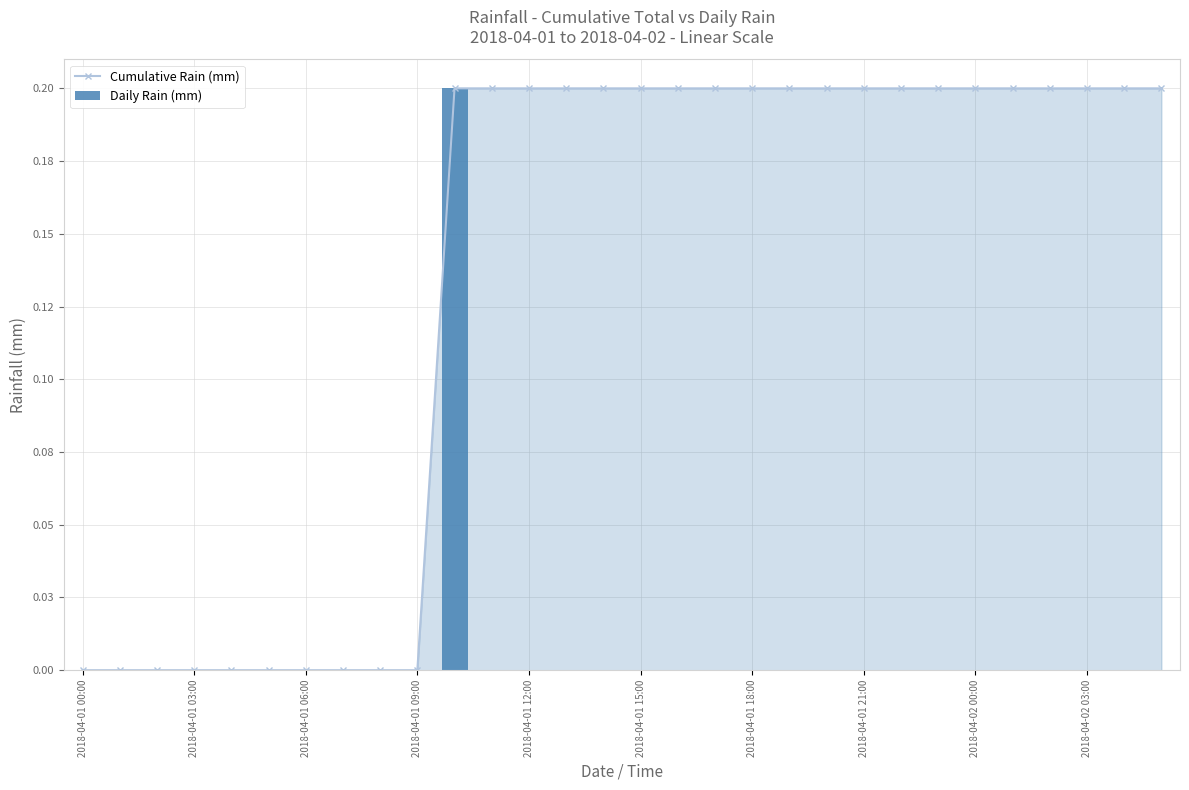

What are all the series names shown in the legend?

Cumulative Rain (mm), Daily Rain (mm)